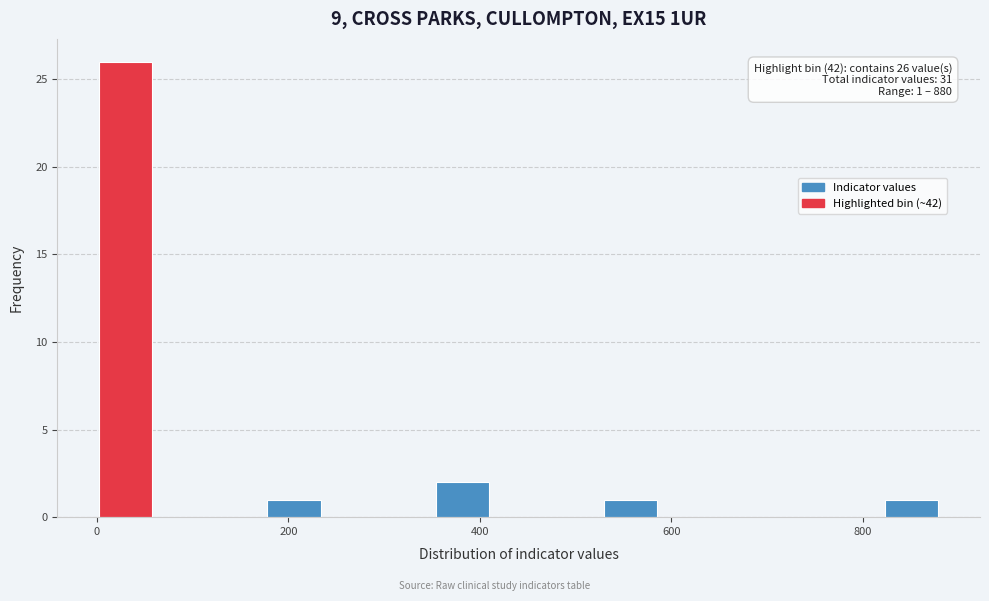

Around what value on the x-axis is the tallest bar? Give the approximate position of its centre, as read against the axis.

40